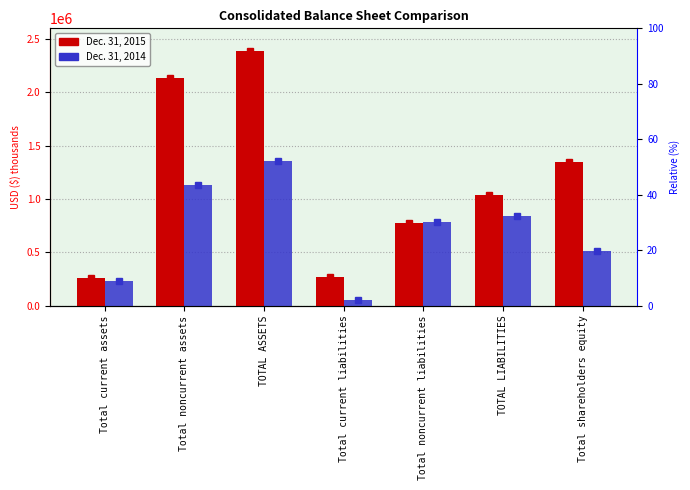

How many series are shown in this chart?

2